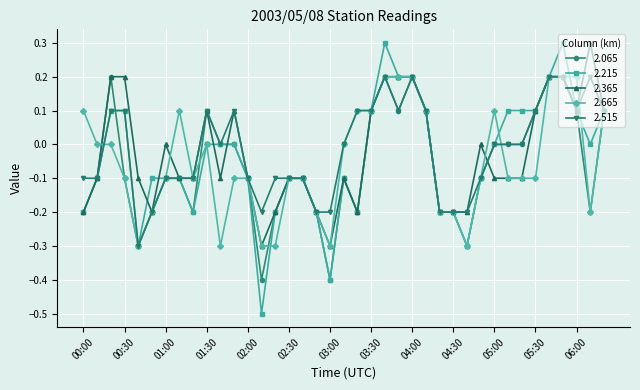

Does the chart display data point markers on the line(s)?

Yes